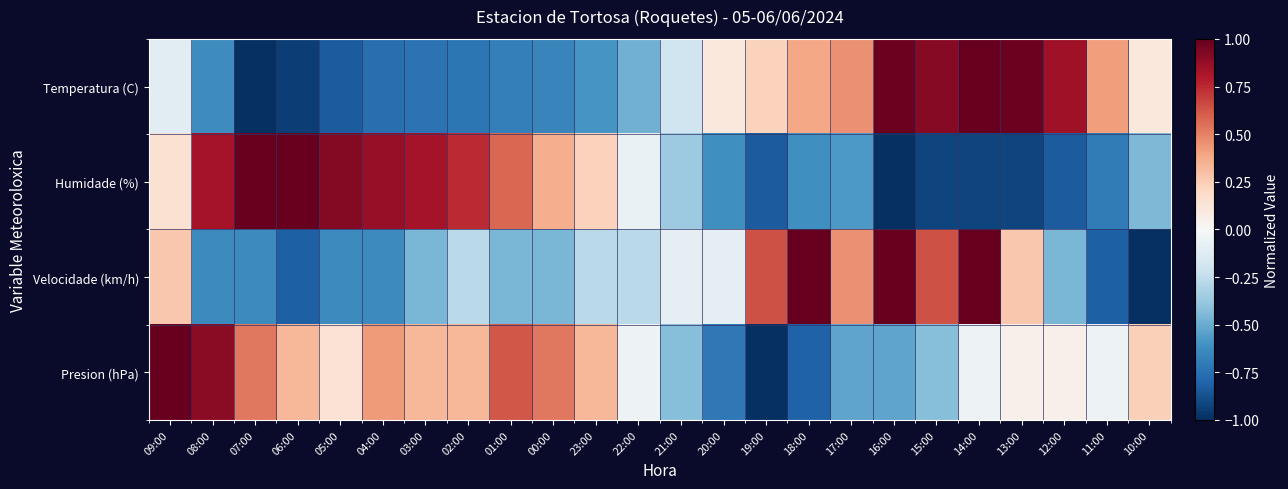

Which series has the largest total across all categories?

Presion (hPa)